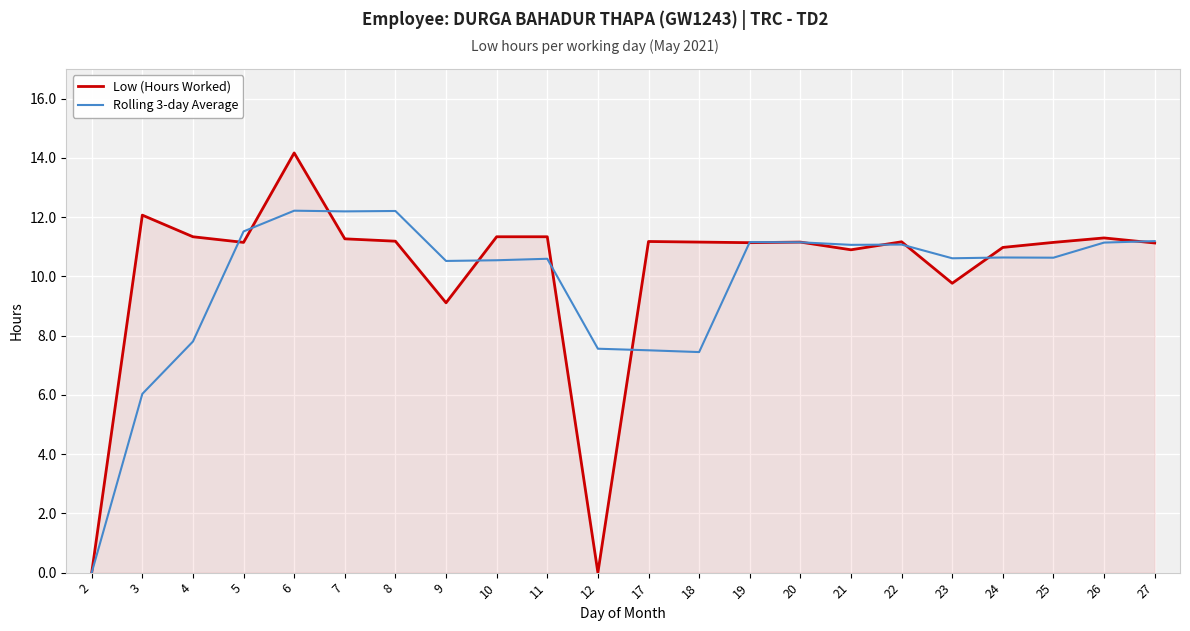

How many series are shown in this chart?

2